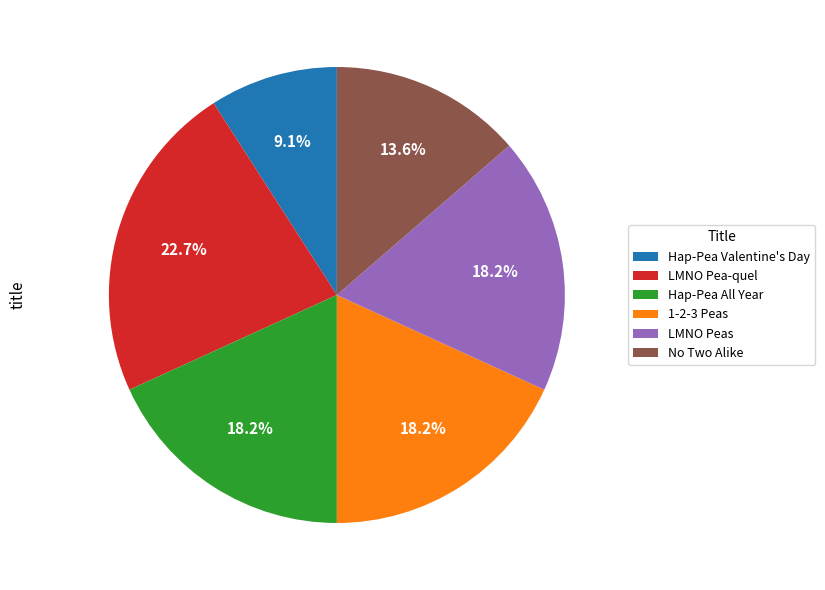

Which slice is the largest?

LMNO Pea-quel